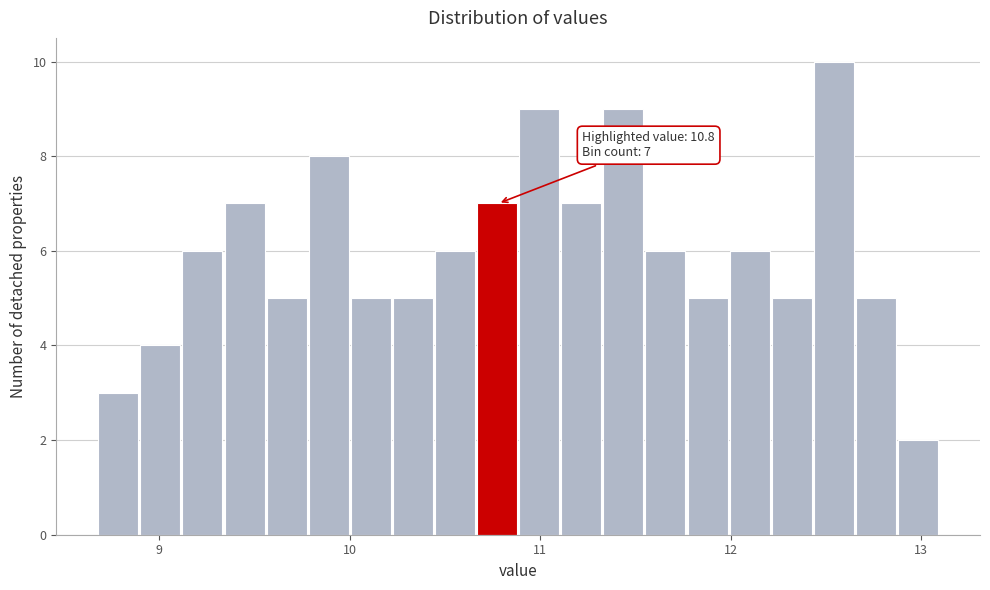

Read against the x-axis, roughly where is the centre of the tallest bar?

12.5